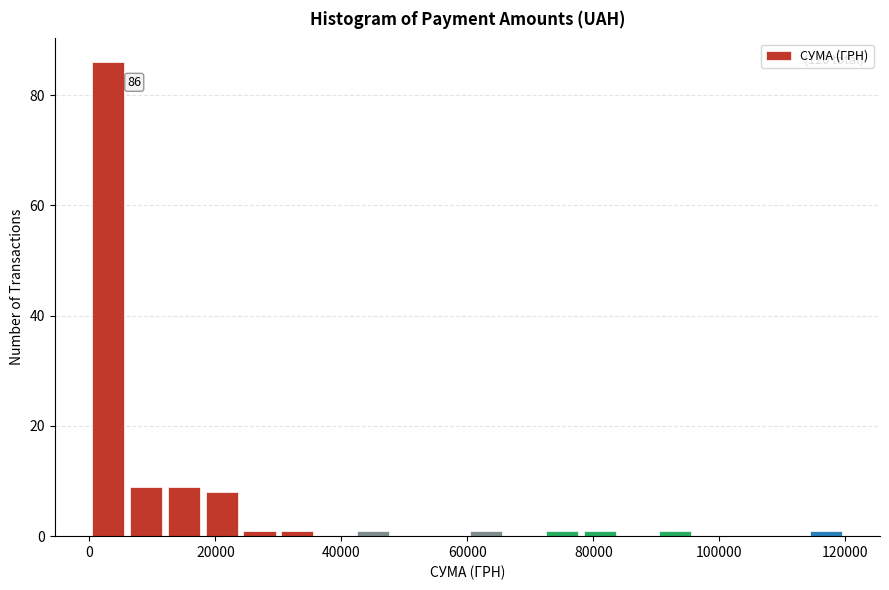

Read against the x-axis, roughly where is the centre of the tallest bar?

4000